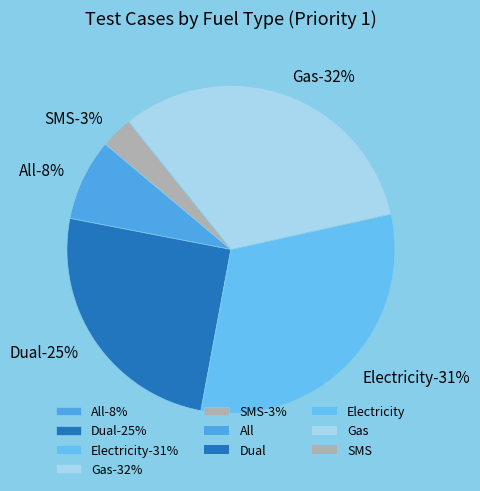

To the nearest percent, what is the combined percentage of Gas and All?

40%